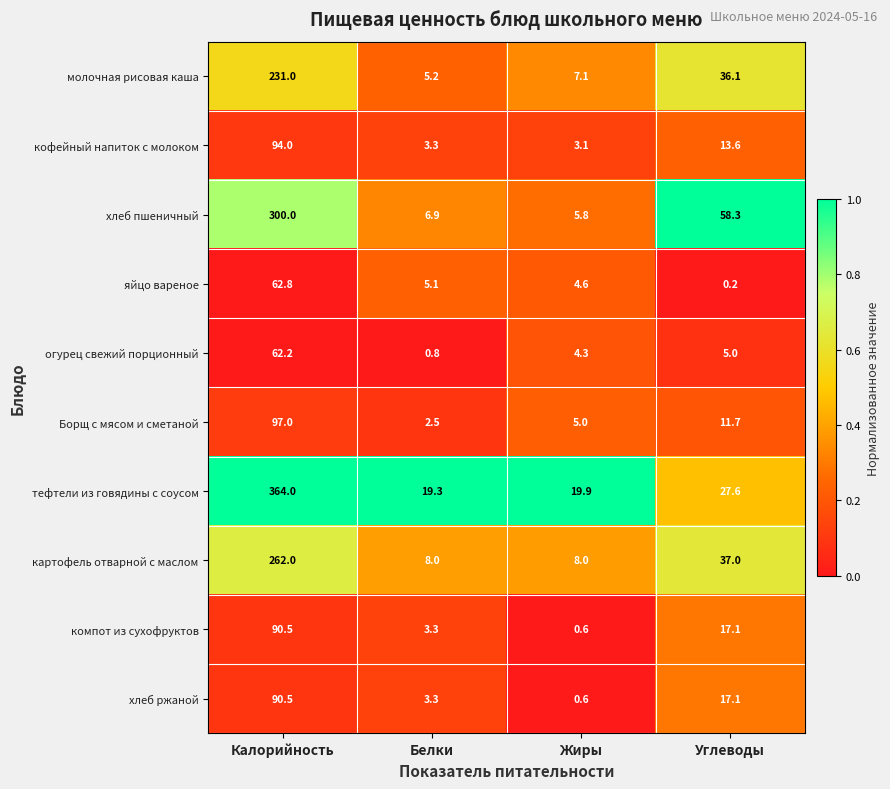

What is the spread (max minus min) of values at Калорийность?

301.8